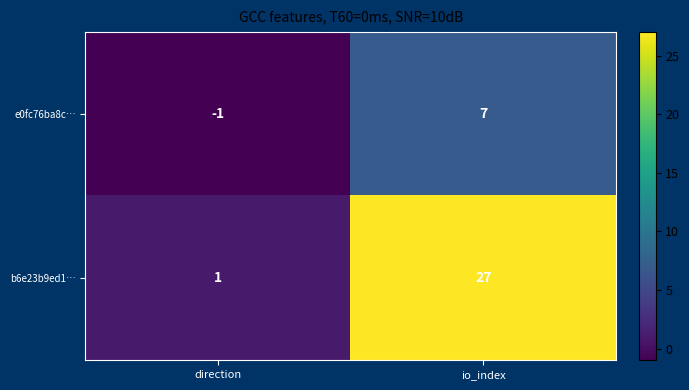

Is it true that e0fc76ba8c… equals -2 at direction?

False